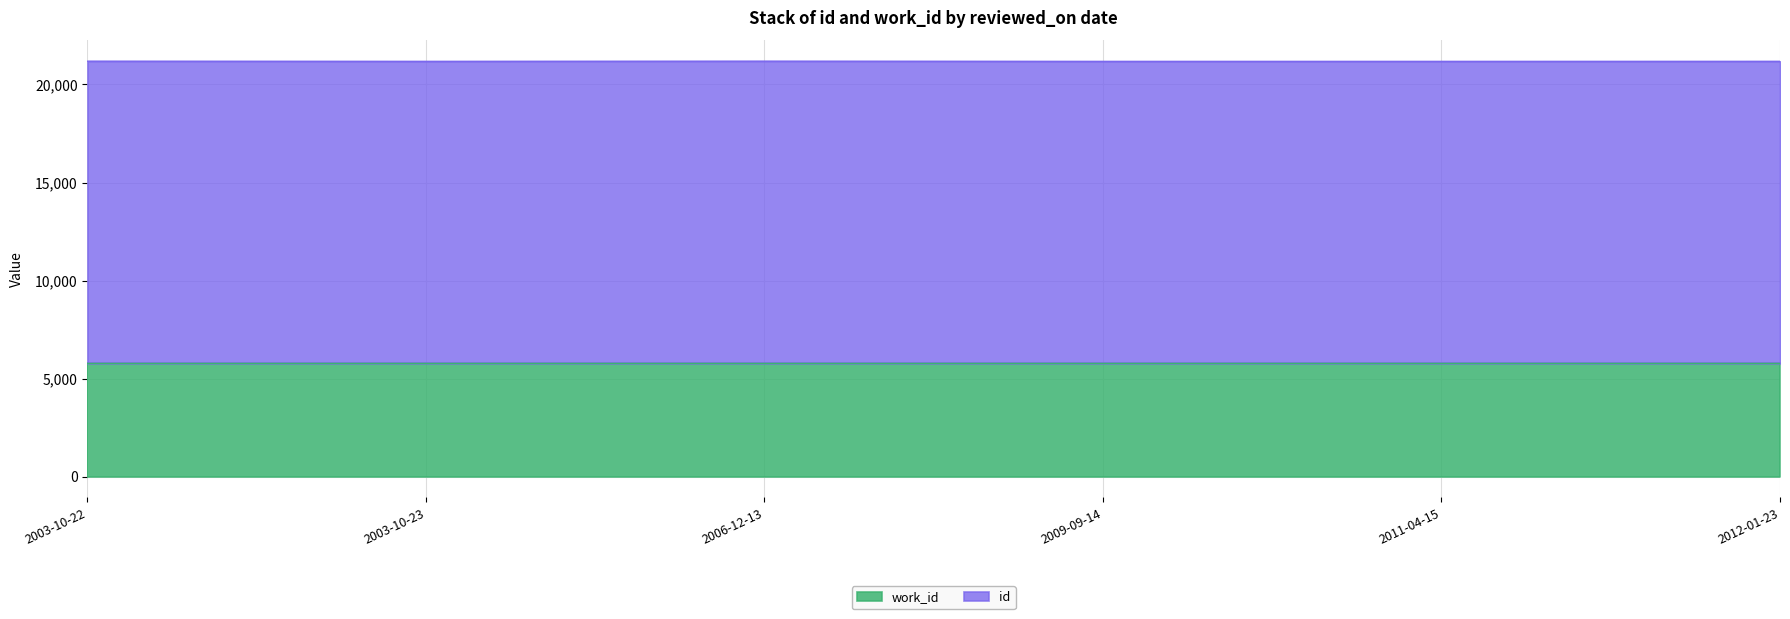

What is the difference between the values at 2003-10-23 and 2009-09-14?

1